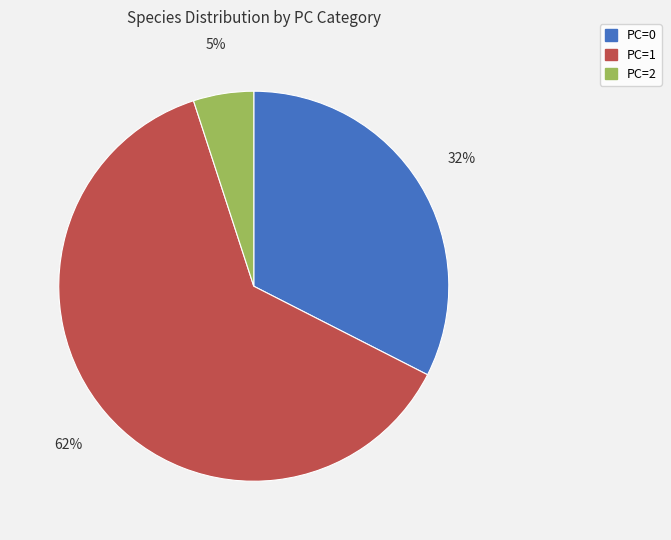

To the nearest percent, what percentage of the pie is PC=2?

5%